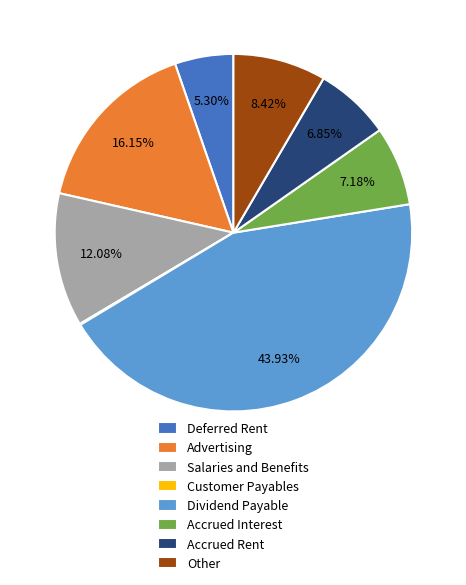

Is the sum of Accrued Interest and Accrued Rent greater than half?

No